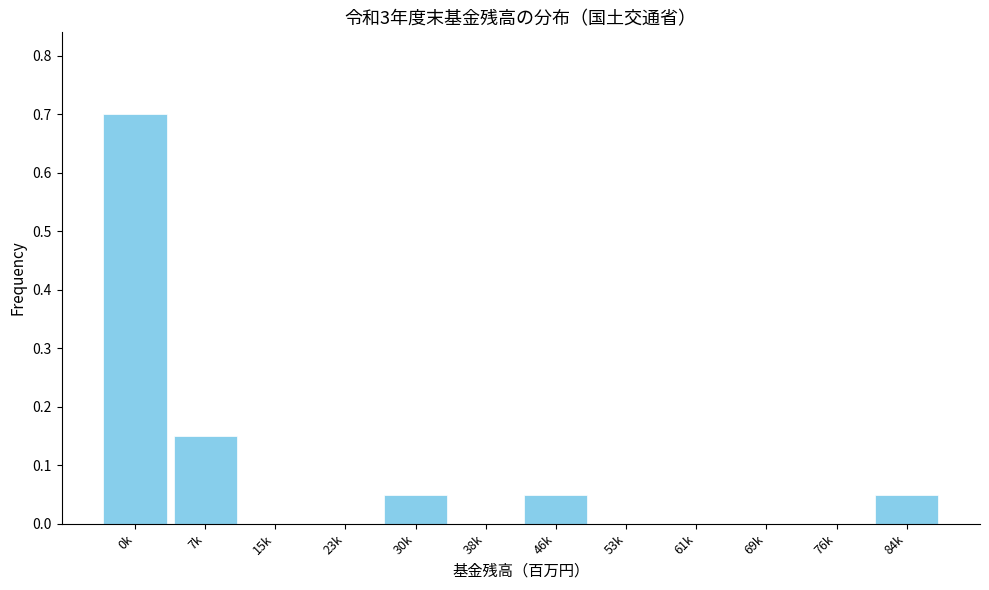

Which has a higher value, 69k or 30k?

30k